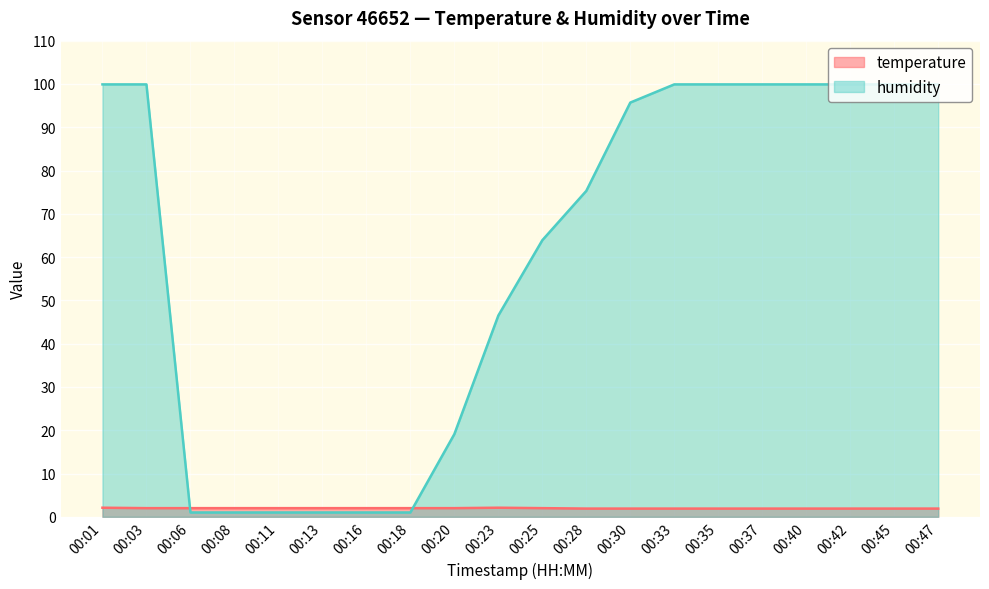

The value of humidity at 00:33 is 99.9. True or false?

True